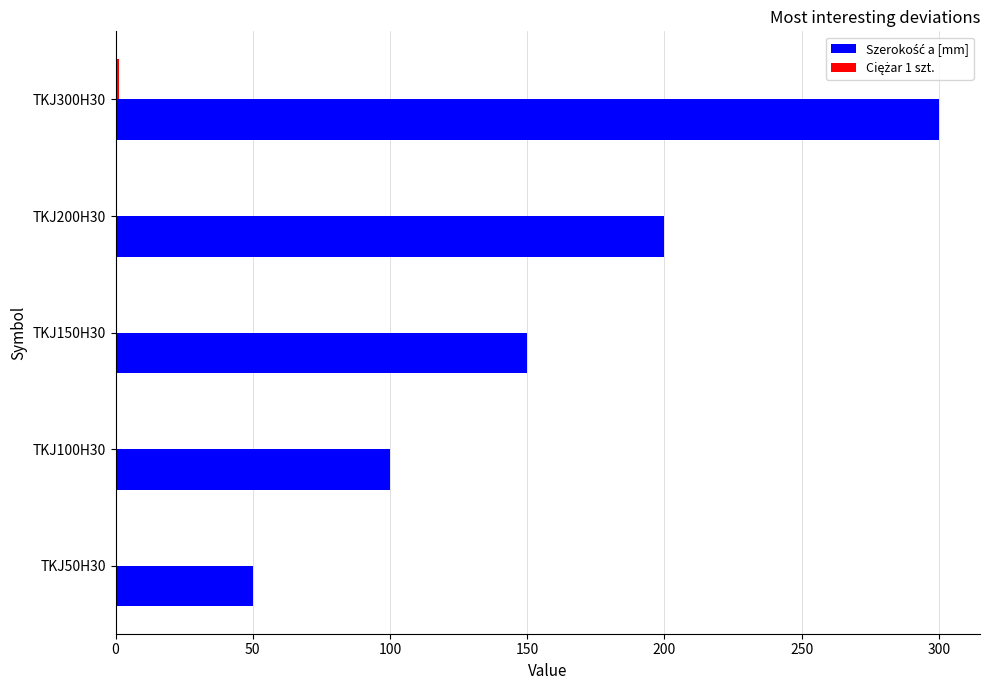

What is the maximum value shown in the chart?

300.0